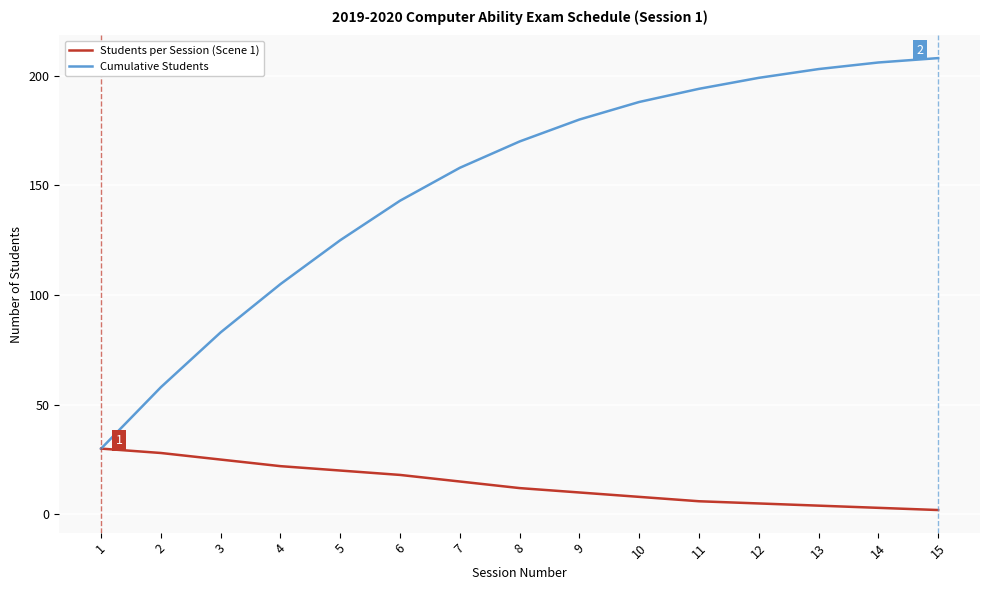

The value of Cumulative Students at 10 is 307. True or false?

False